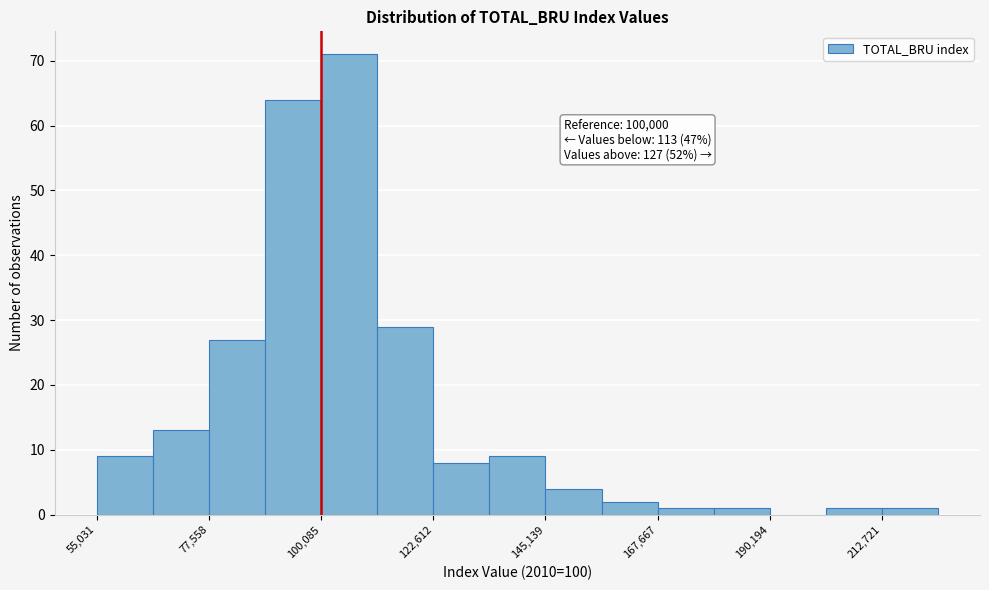

Read against the x-axis, roughly where is the centre of the tallest bar?

105000